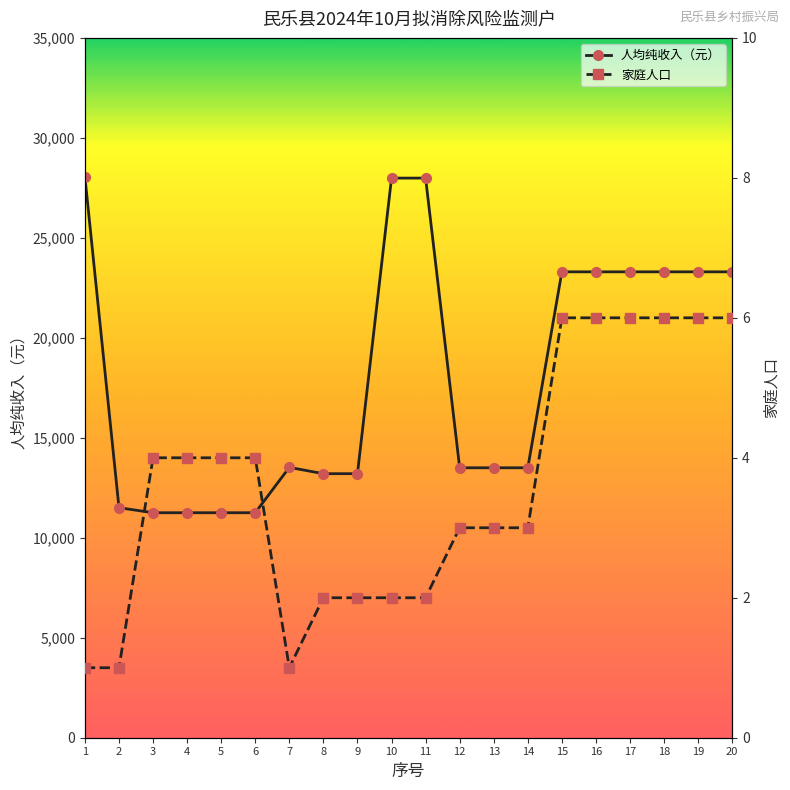

Is this an area chart (filled region under the line)?

No